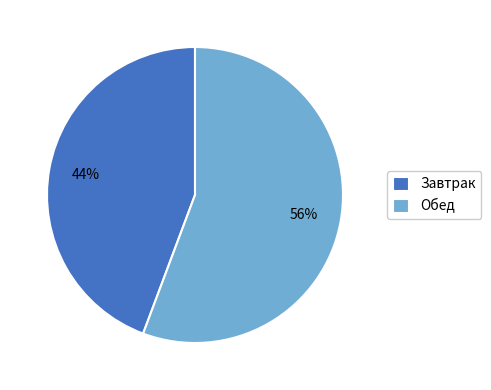

What is the largest slice in the pie chart?

Обед